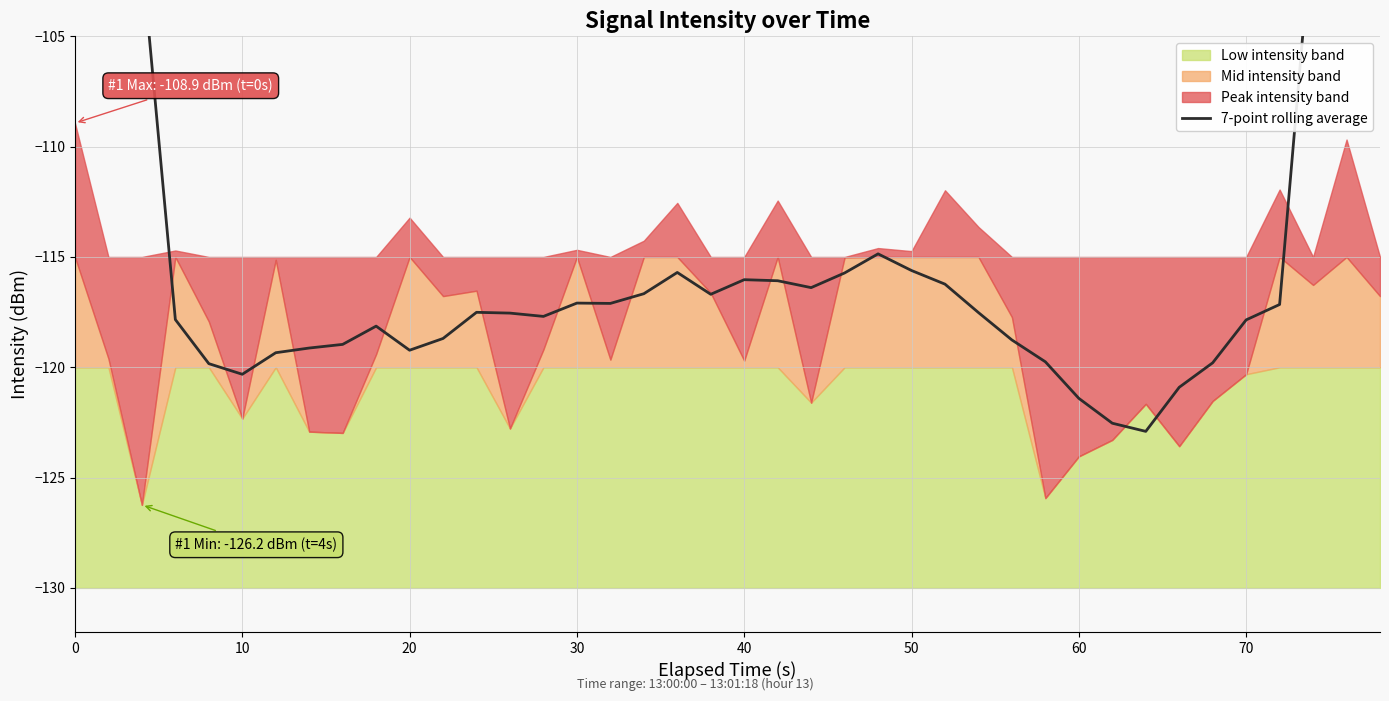

The chart shows a value of -165.2 at 36. True or false?

False